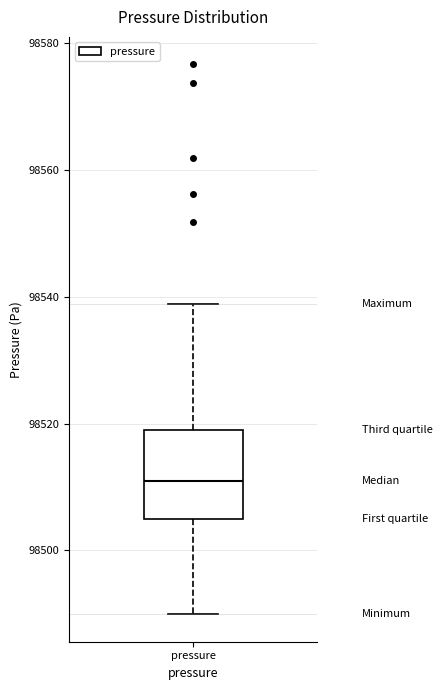

Transcribe this box plot: give where the median line is, the range the box spans, and where the two whiskers end, as read against the y-axis. The values are not printed on the chart, so give them approximately, as read against the axis.

median 98512, box 98504 to 98518, whiskers 98490 to 98538